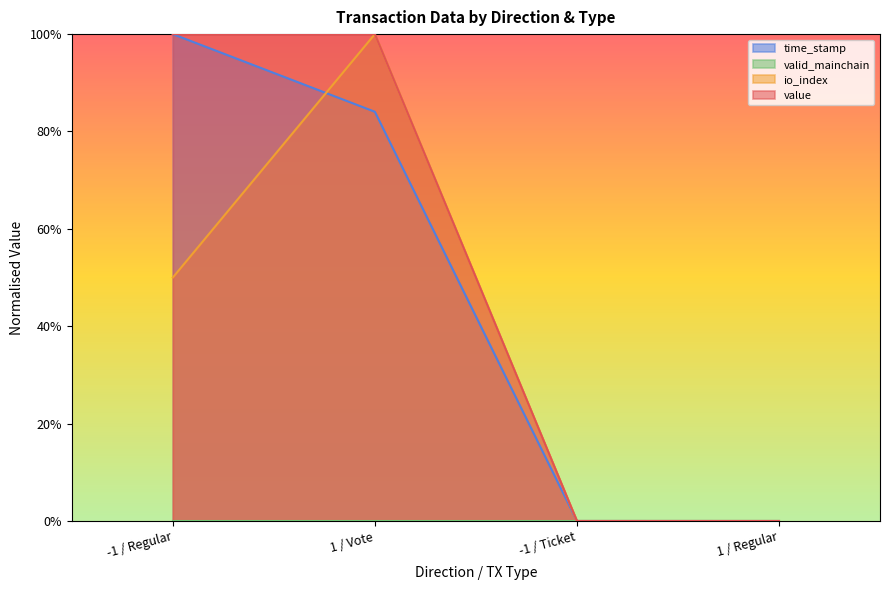

Does the chart display data point markers on the line(s)?

No